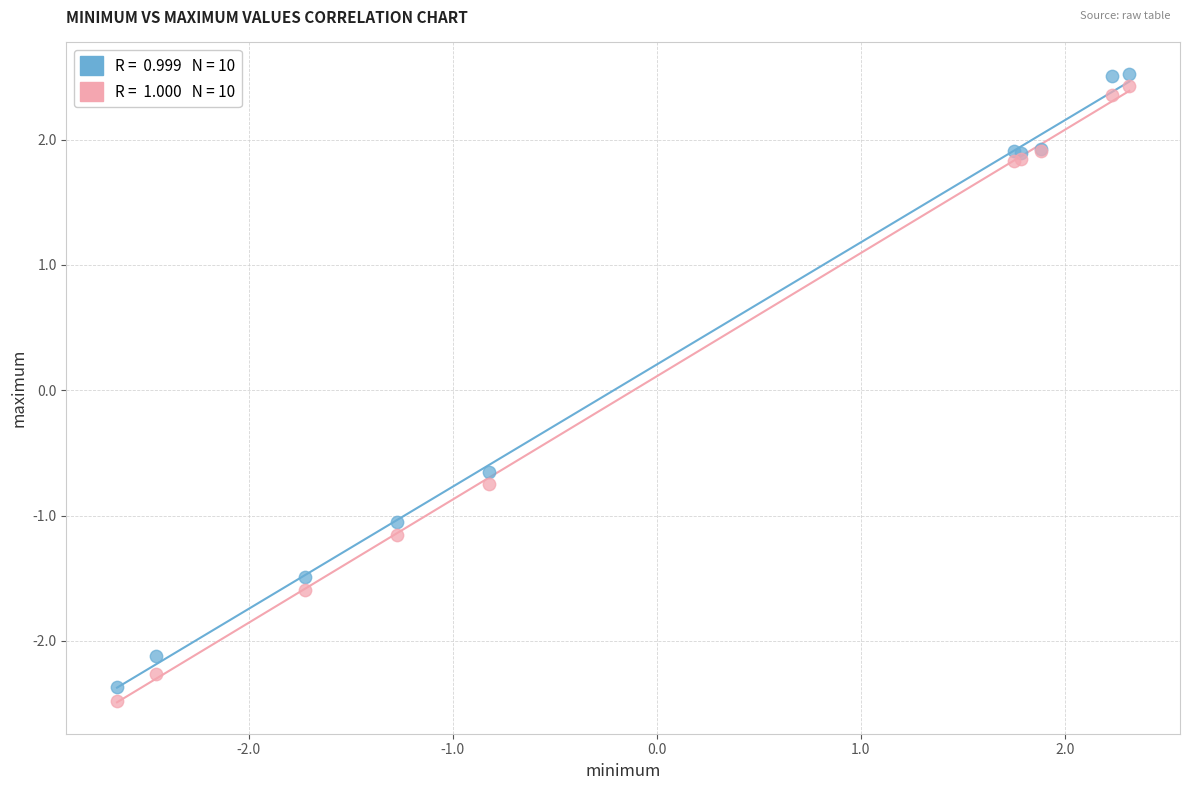

Across all series, what Y value is closest to 0?

-0.7